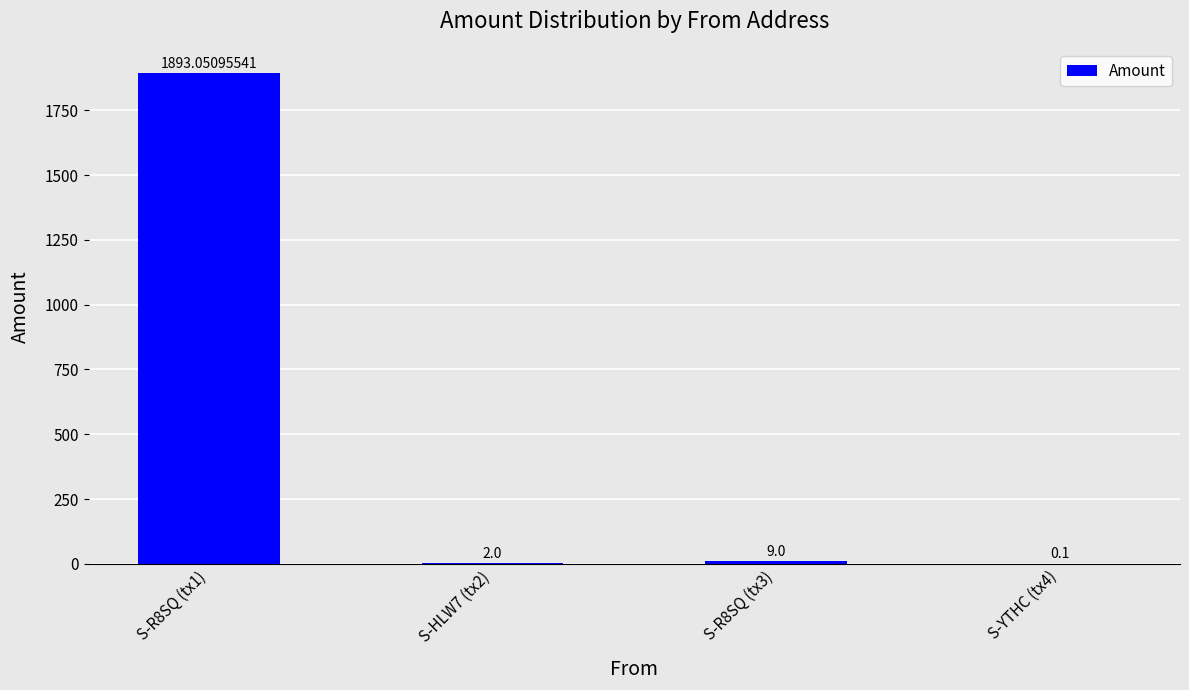

Reading left to right, extract all data points from this chart.

S-R8SQ (tx1)=1893.1	S-HLW7 (tx2)=2.0	S-R8SQ (tx3)=9.0	S-YTHC (tx4)=0.1